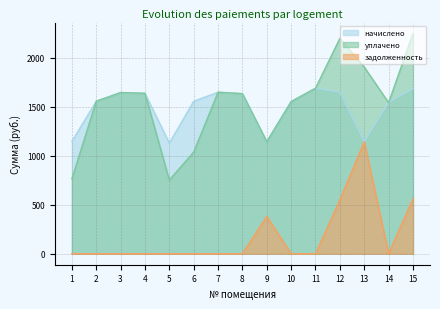

What is the difference between the highest and lowest values at 5?

1128.2